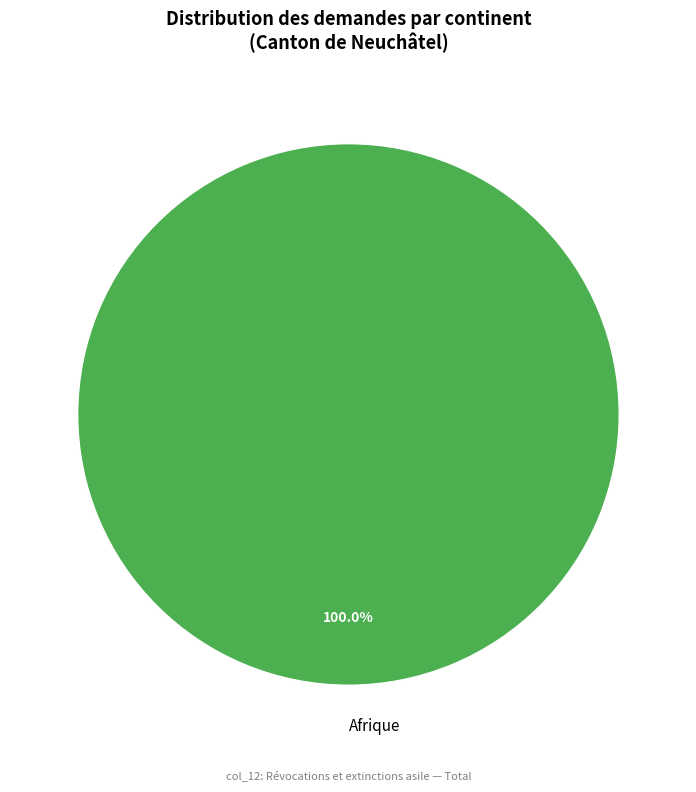

Rank the categories by value from highest to lowest.

Afrique